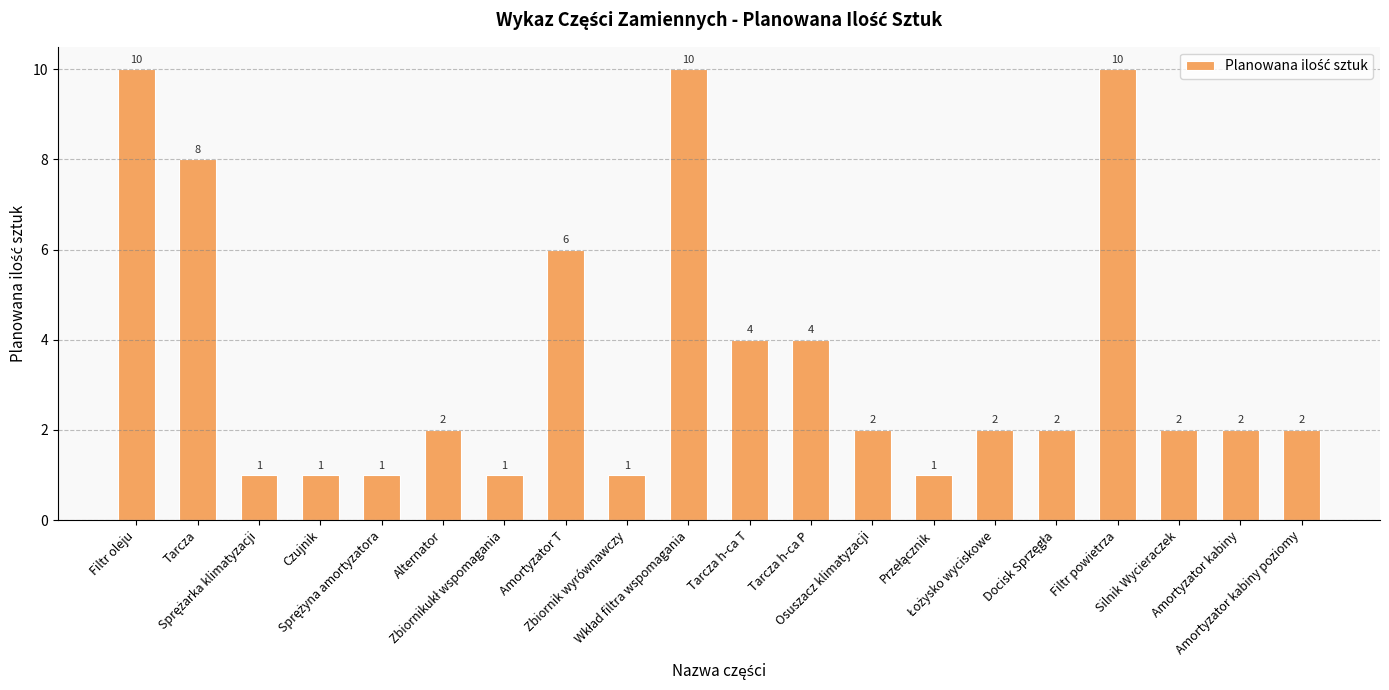

Reading left to right, transcribe all the data shown in this chart.

10	8	1	1	1	2	1	6	1	10	4	4	2	1	2	2	10	2	2	2